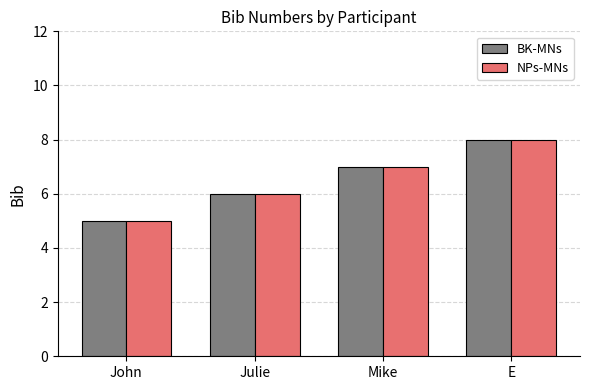

Which label corresponds to the largest value in the chart?

E